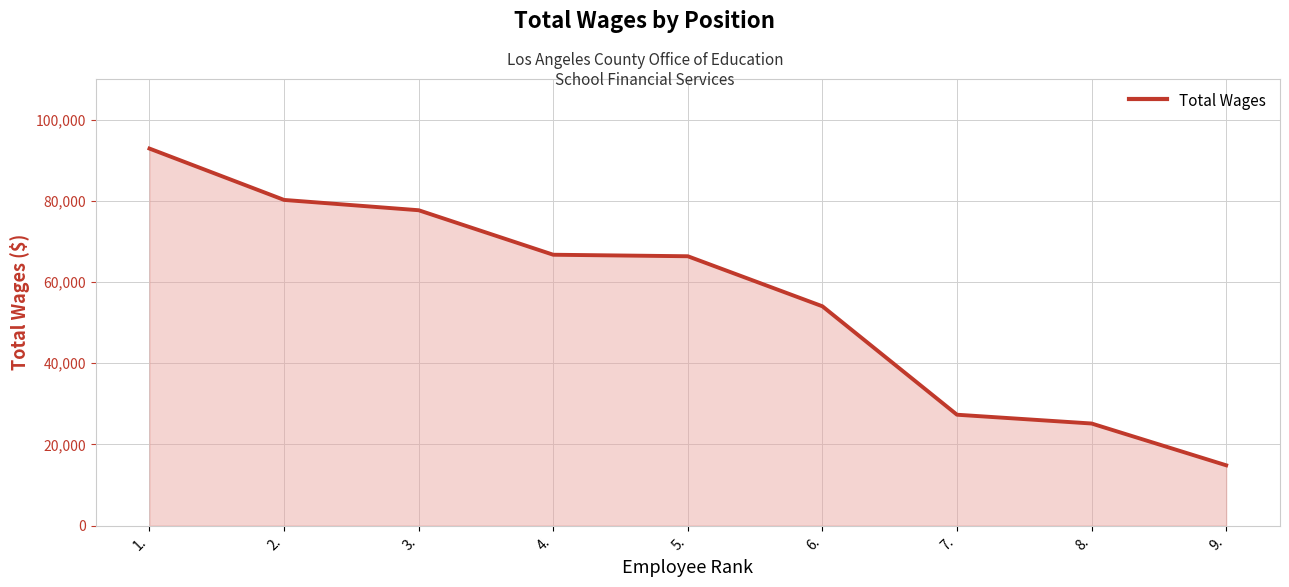

Which has a higher value, 3. or 1.?

1.